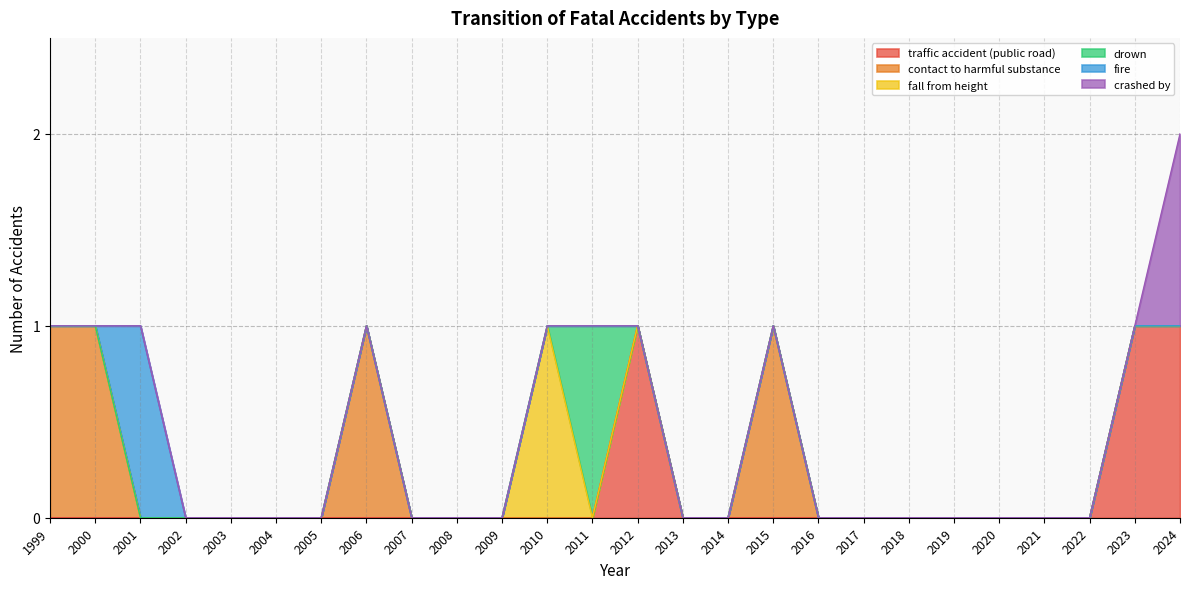

Where is the first local maximum for fire?

2001